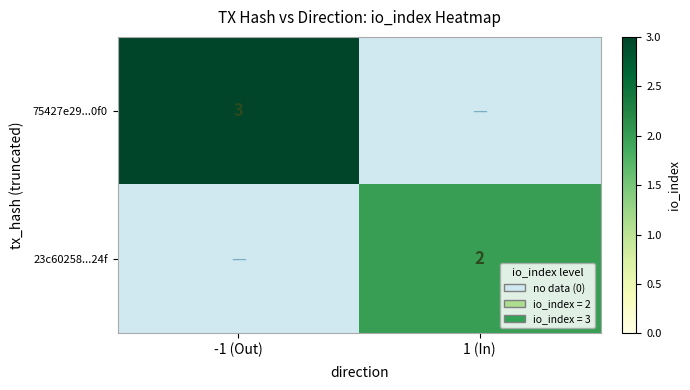

Is it true that 75427e29...0f0 equals 3 at -1 (Out)?

True